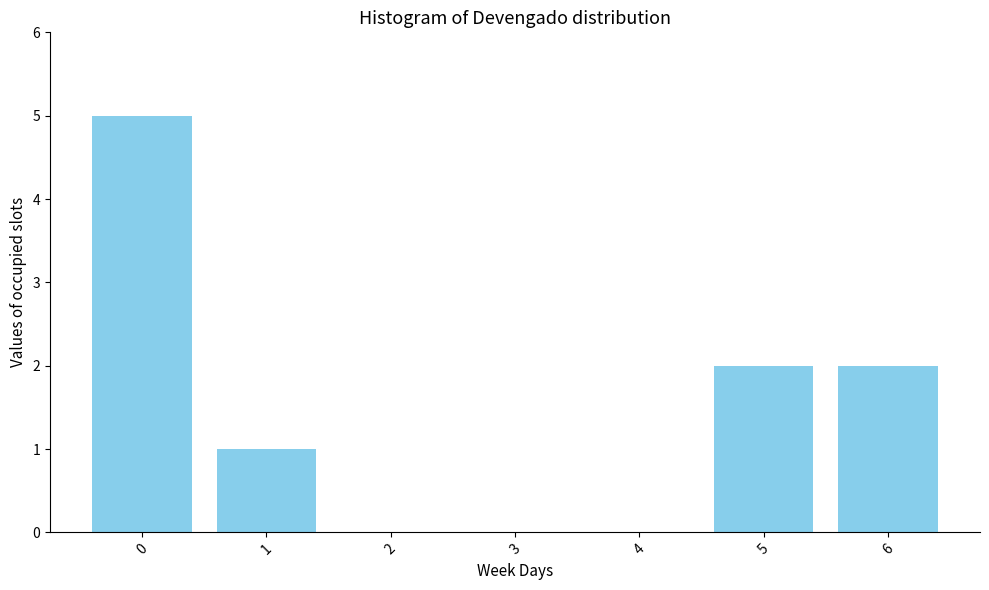

Reading left to right, extract all data points from this chart.

0=5	1=1	2=0	3=0	4=0	5=2	6=2